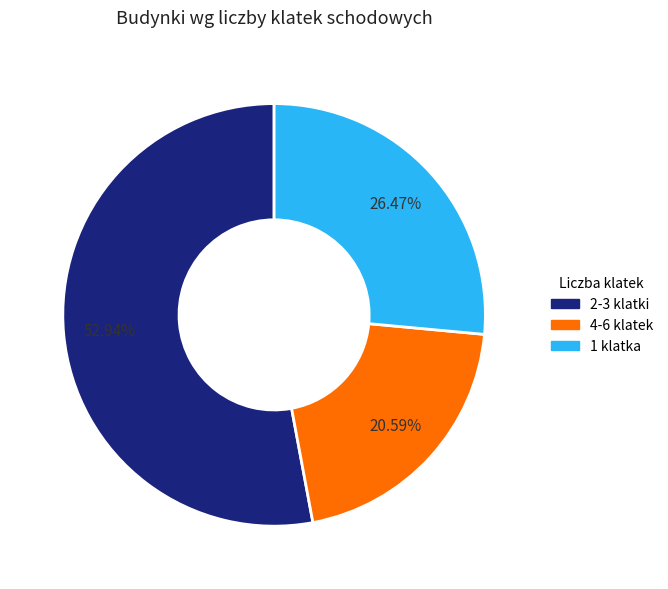

Rank the categories by value from lowest to highest.

4-6 klatek, 1 klatka, 2-3 klatki